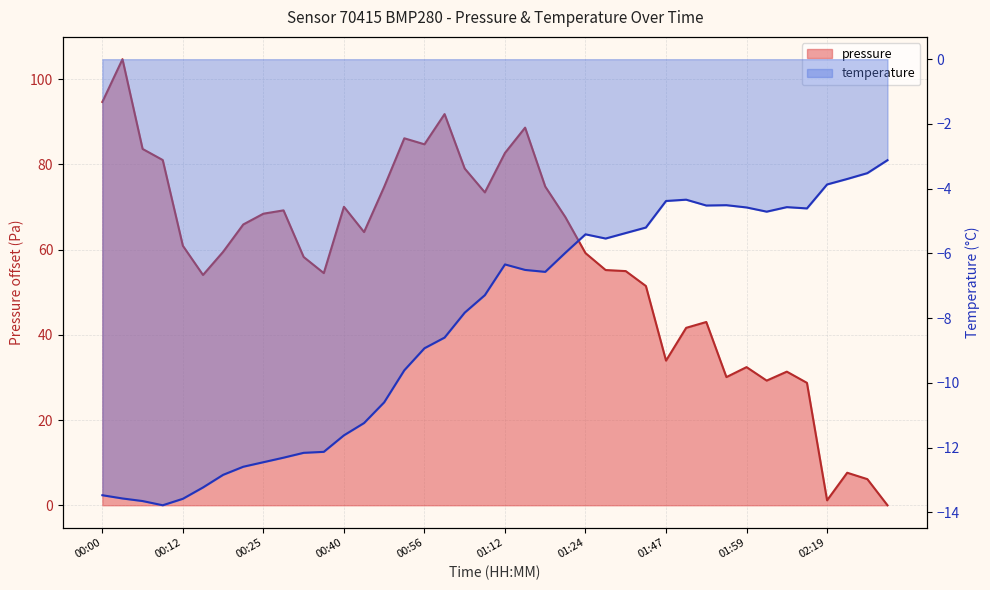

What is the label of the 9th point from the right?

01:56